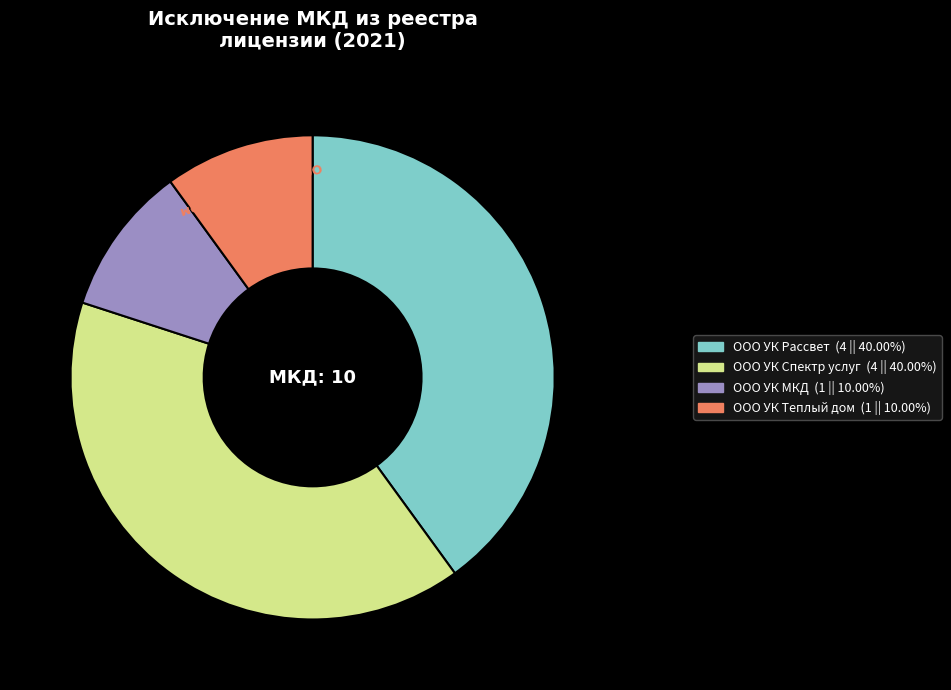

Is there a majority slice in this chart?

No